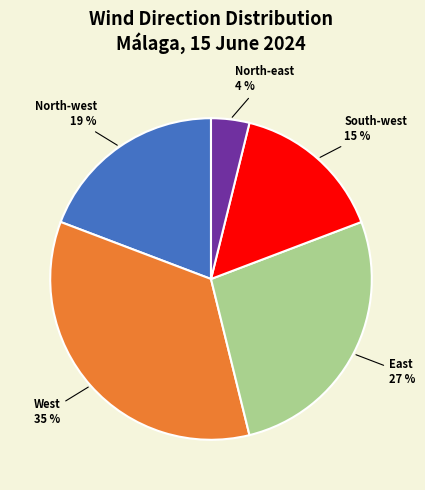

To the nearest percent, what is the difference between the largest and smallest slice percentages?

31%